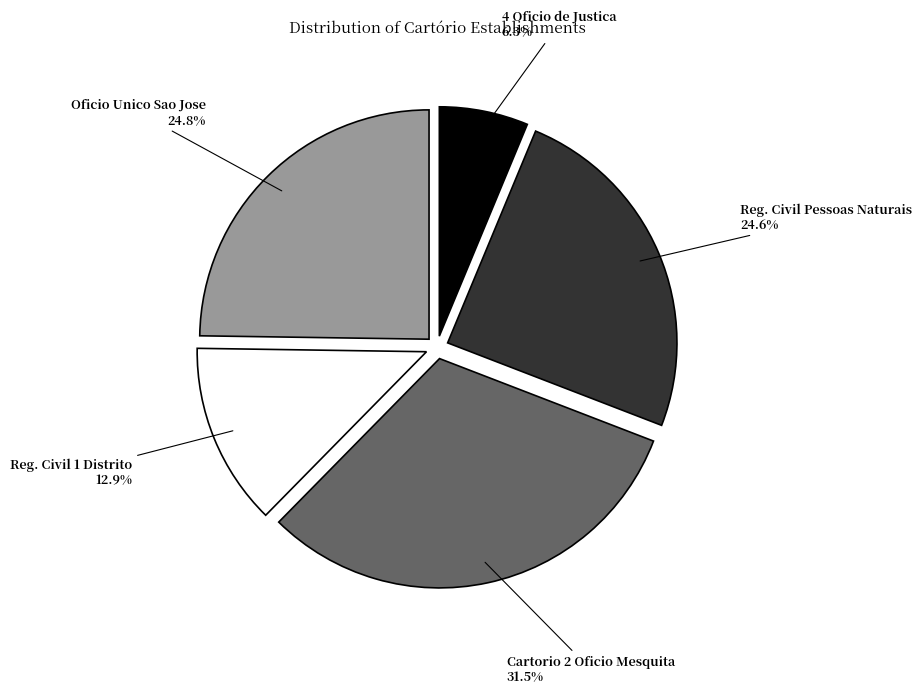

Count the number of slices in the pie.

5